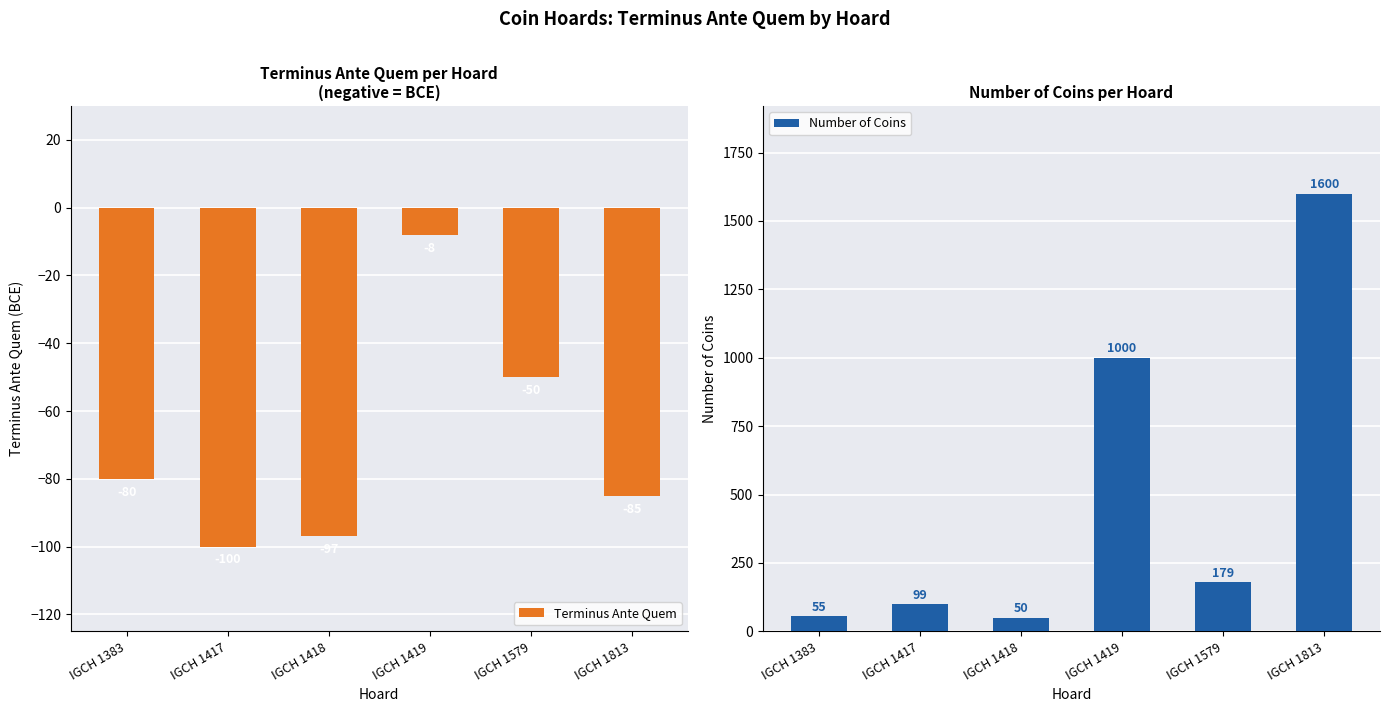

What value does the Number of Coins series have at IGCH 1417, to the nearest 10?

100